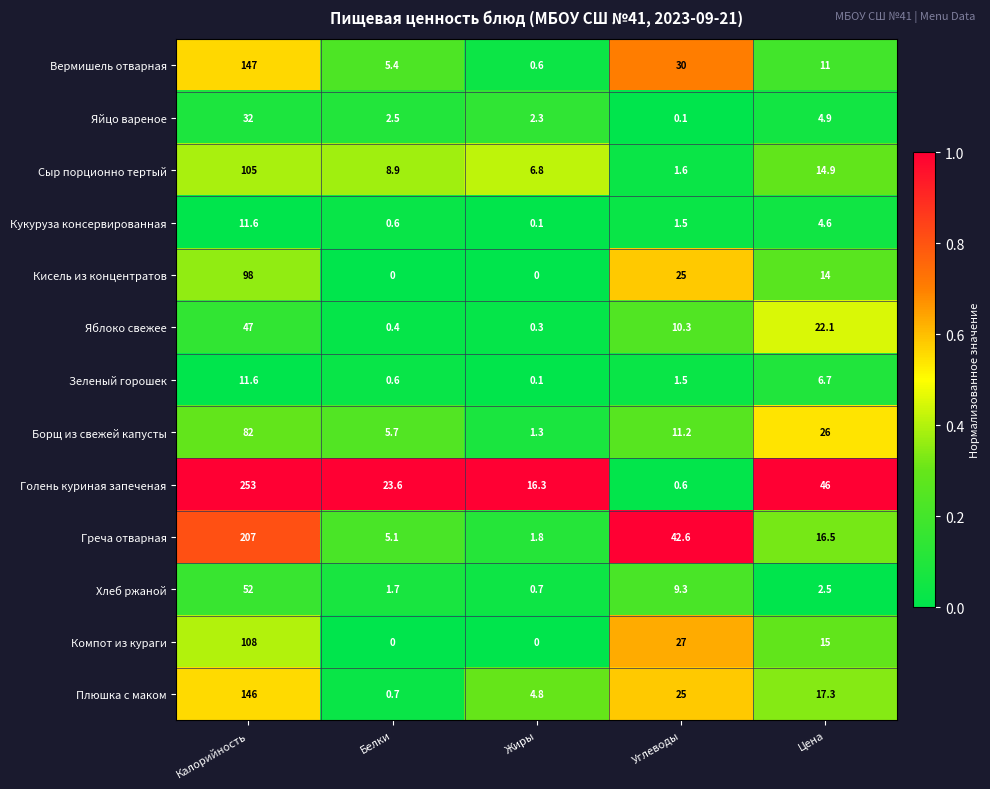

What is the difference between the maximum and minimum values in the Греча отварная series?

205.2